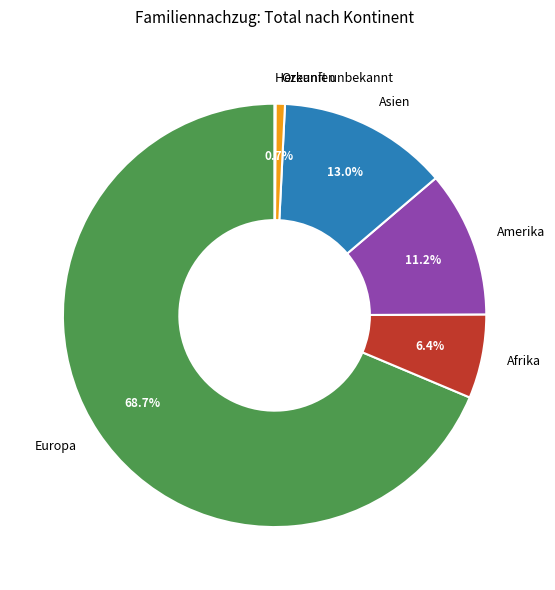

Does any single category account for the majority?

Yes